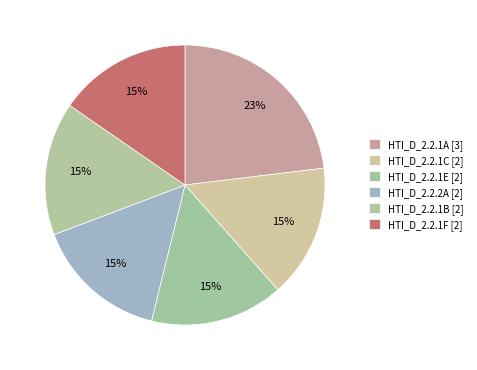

How many slices are in this pie chart?

6